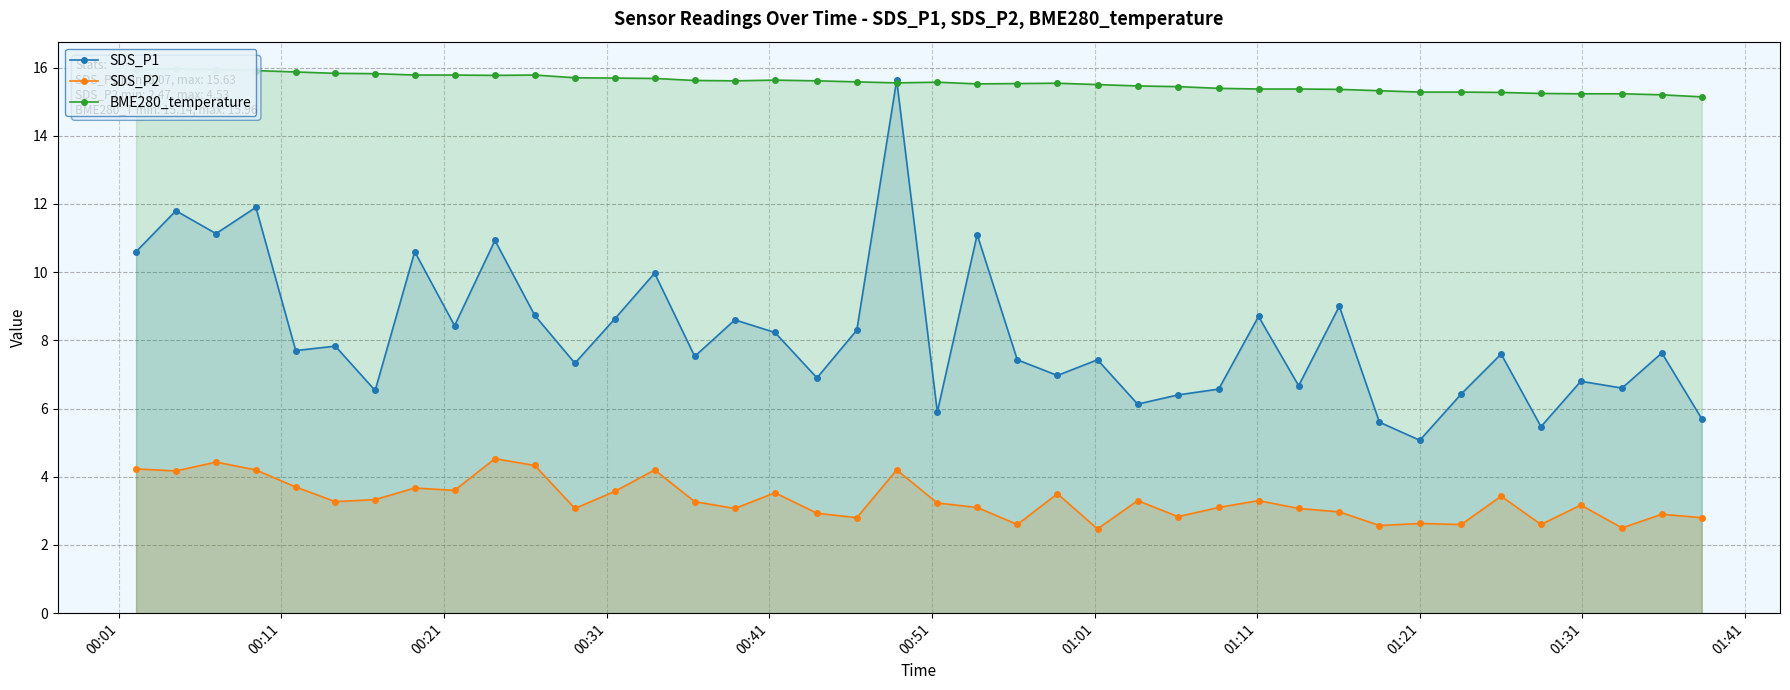

Does the chart have visible grid lines?

Yes